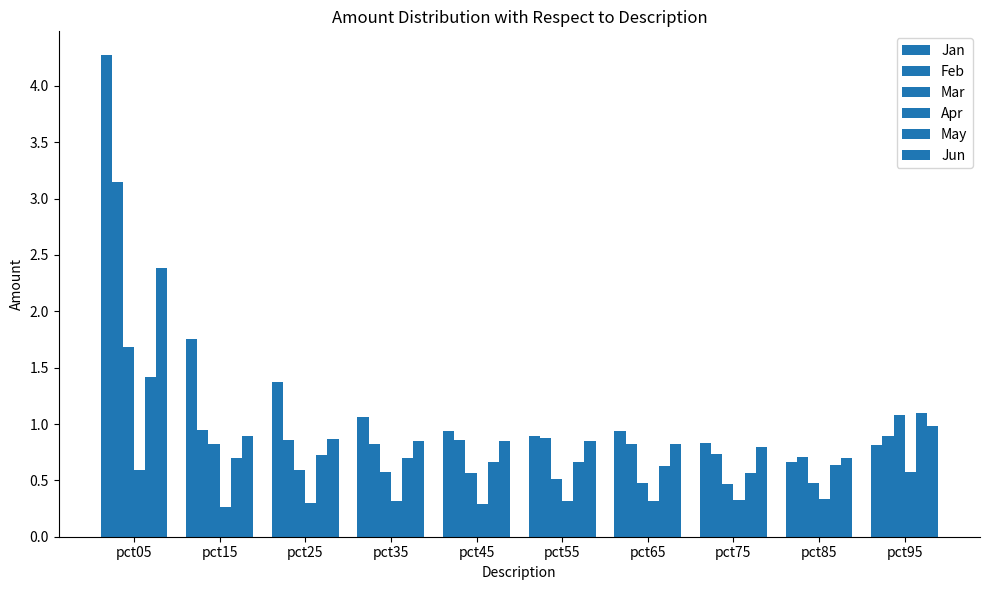

What value does the Apr series have at pct55?

0.3